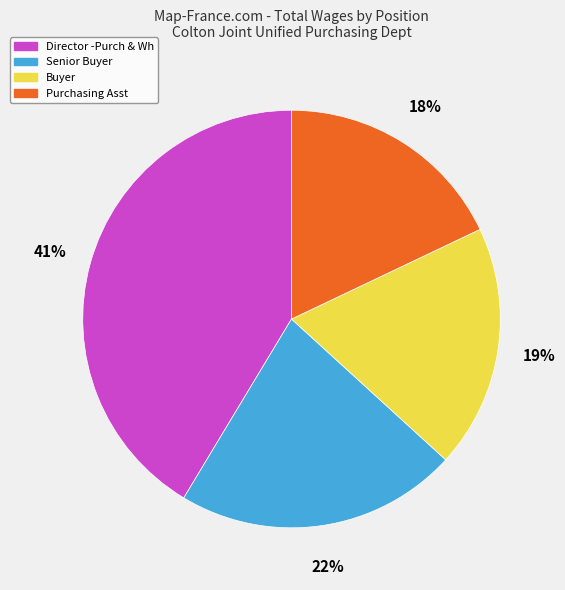

What is the ratio of the value at Senior Buyer to the value at Purchasing Asst?

1.2